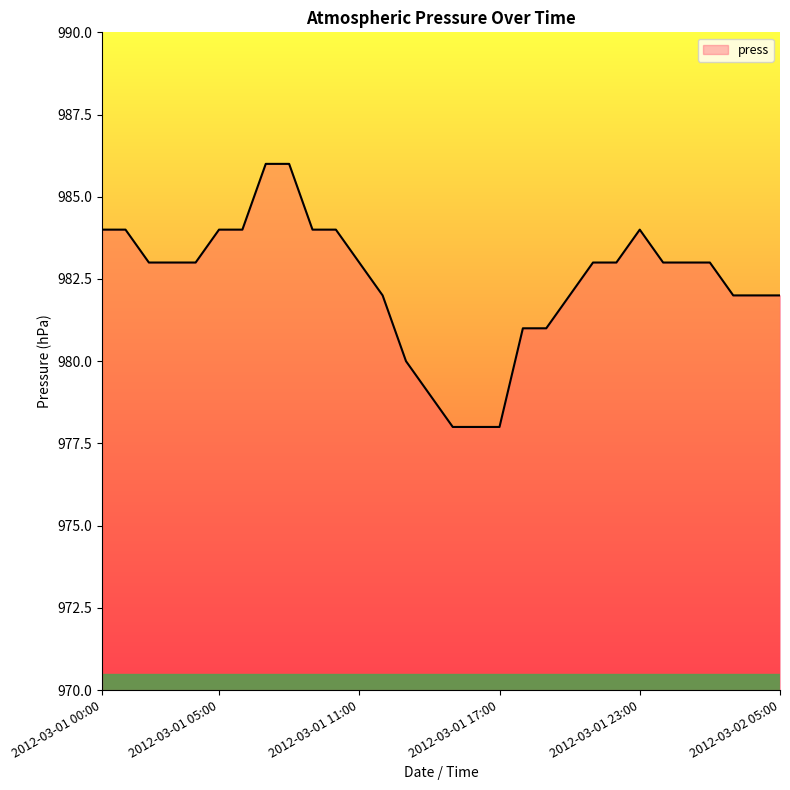

Reading left to right, extract all data points from this chart.

984	984	983	983	983	984	984	986	986	984	984	983	982	980	979	978	978	978	981	981	982	983	983	984	983	983	983	982	982	982